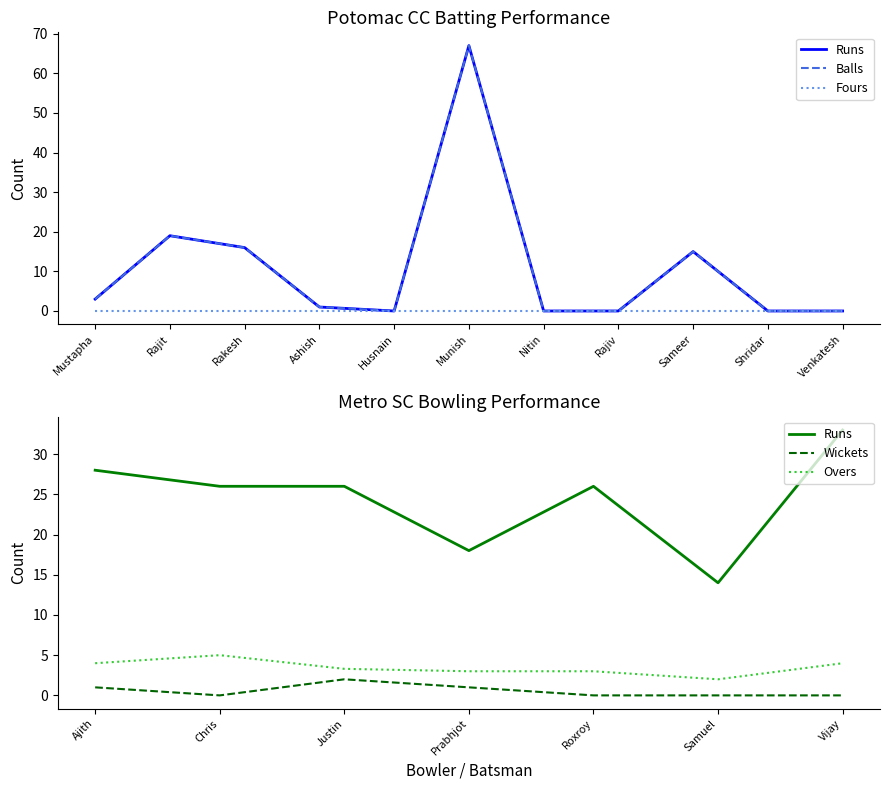

Where is Runs nearest to the value 33?

Rajit